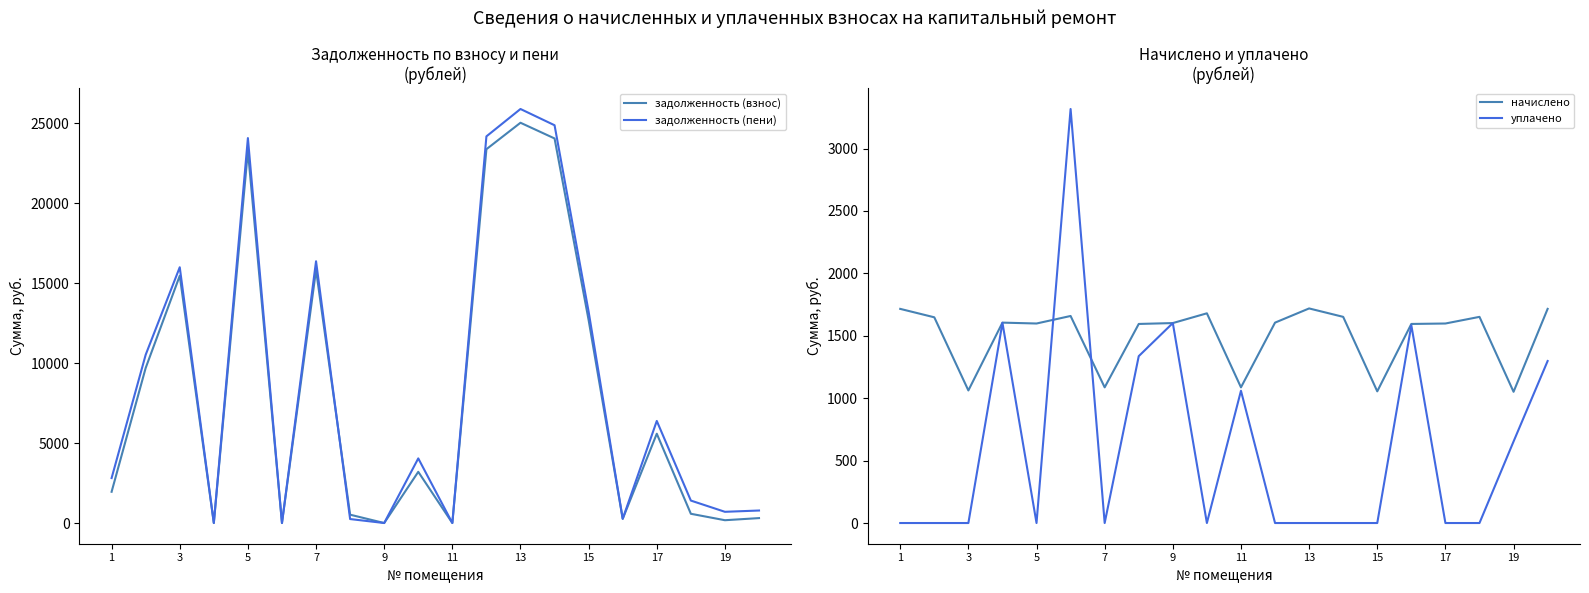

True or false: задолженность (пени) and уплачено cross at least once.

True